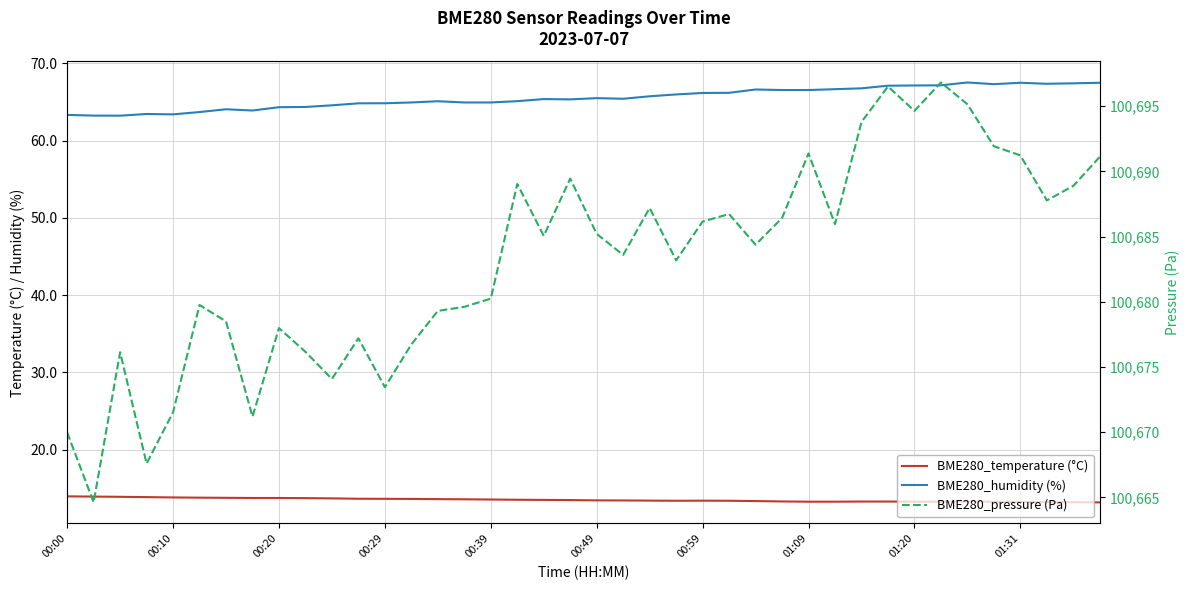

What is the total value across all series at 17?

100767.6